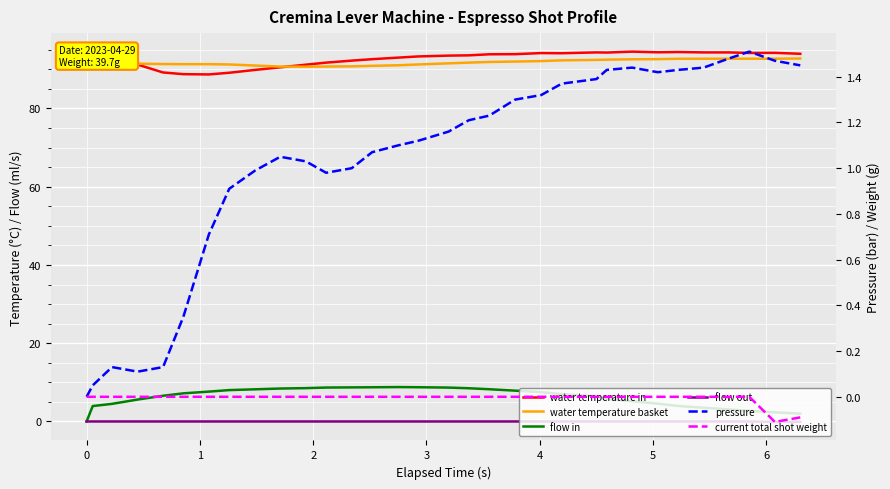

What is the sum of all water temperature in values?

2967.1